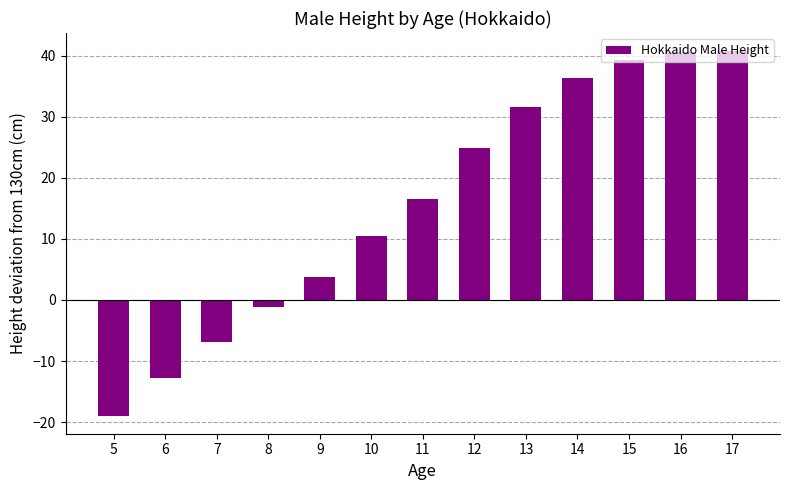

What is the value of the 11th bar from the left?

39.2